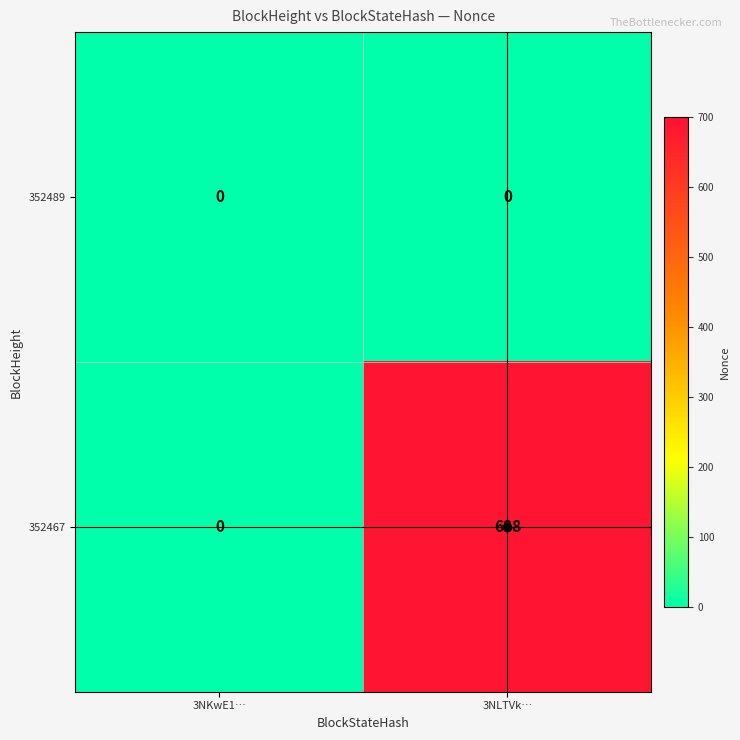

List the series in order of their peak value, highest first.

352467, 352489